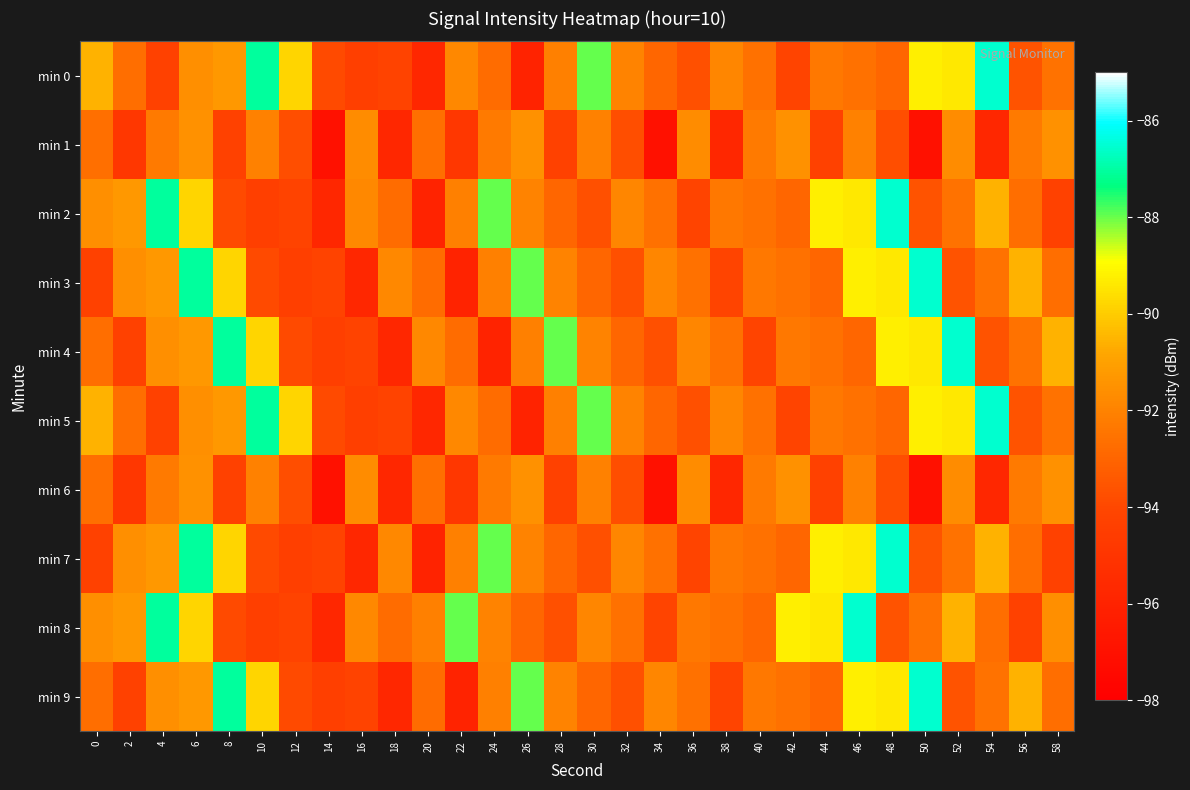

At how many categories does at least one series exceed -95?

30